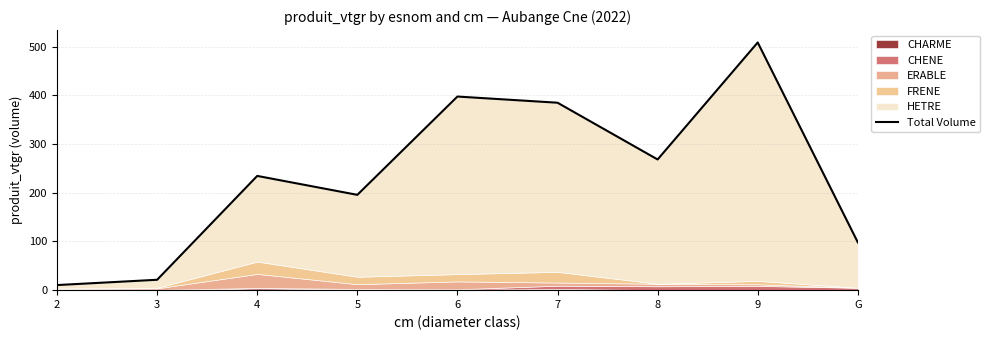

How many interior local valleys (lower than both neighbors) does the data have?

2